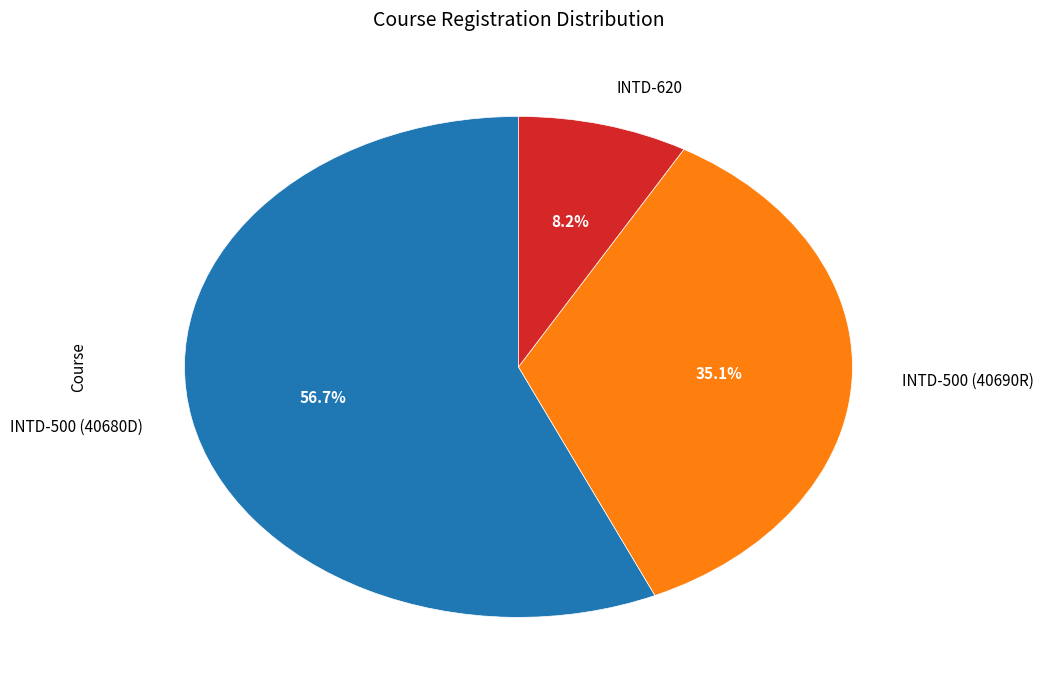

What percentage is the INTD-500 (40690R) slice, to the nearest percent?

35%